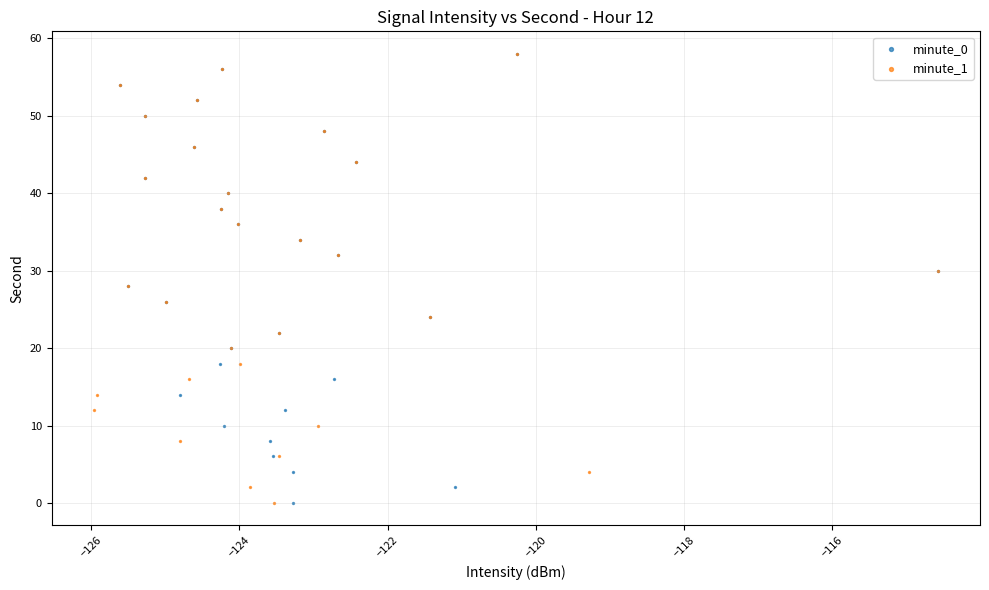

What are all the series names shown in the legend?

minute_0, minute_1